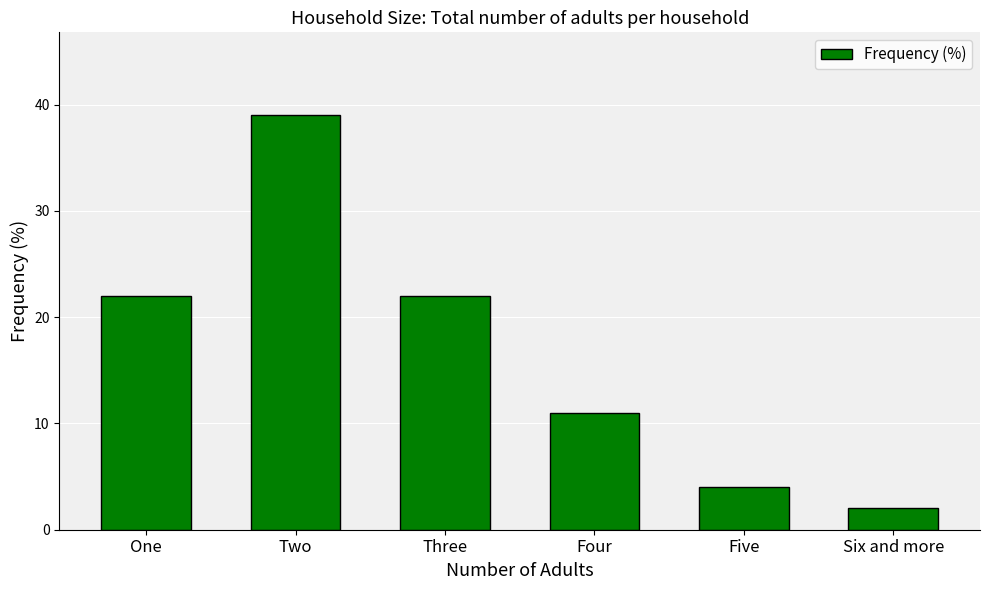

How many values are below 22?

3